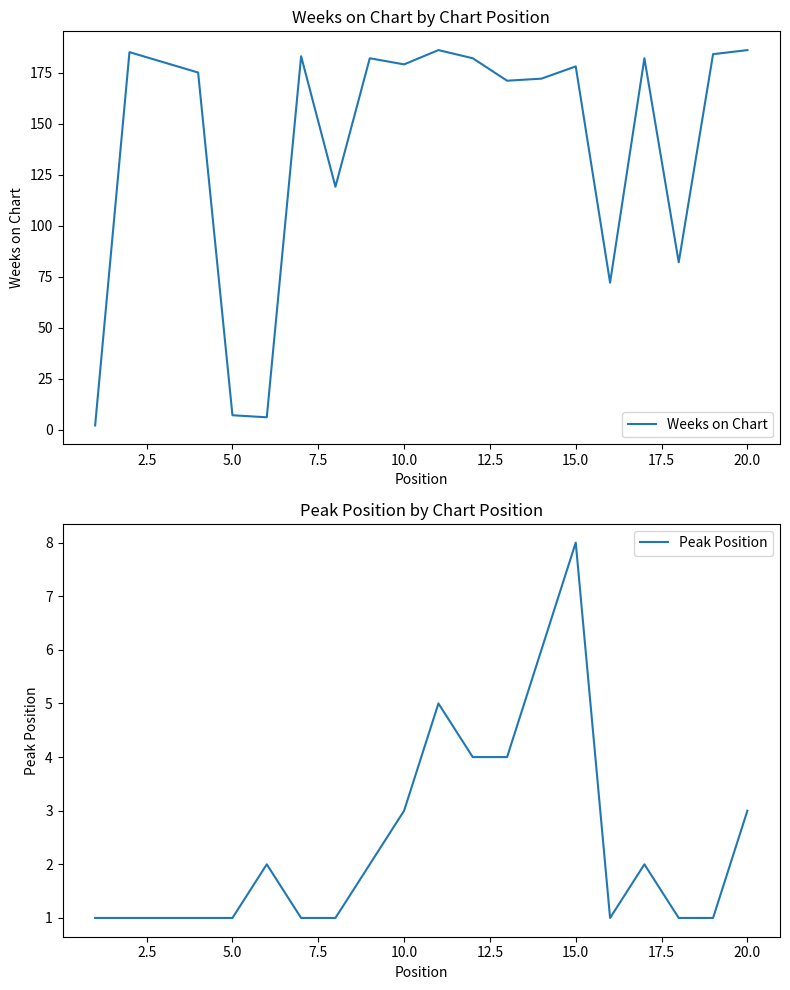

The value of Weeks on Chart at 20.0 is 125. True or false?

False